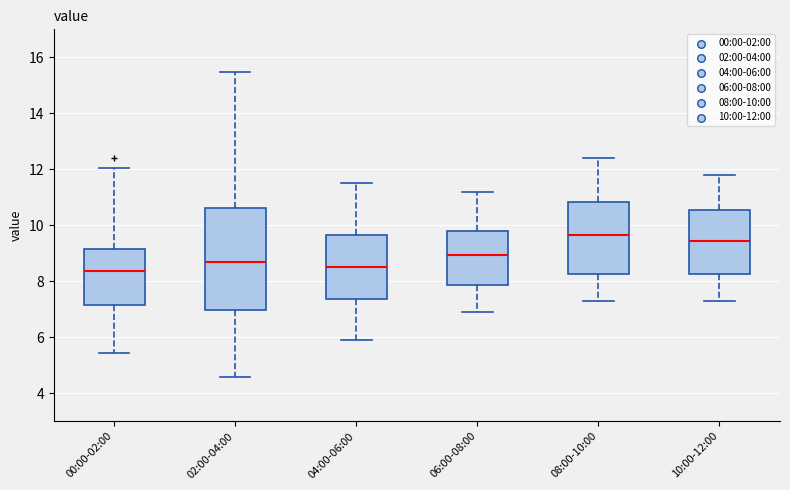

Reading left to right, transcribe this box plot: for each box, give where its median line is, the range the box spans, and where its two whiskers end, as read against the y-axis. The values are not printed on the chart, so give them approximately, as read against the axis.

00:00-02:00: median 8.4, box 7.2 to 9.2, whiskers 5.4 to 12.0
02:00-04:00: median 8.6, box 7.0 to 10.6, whiskers 4.6 to 15.4
04:00-06:00: median 8.6, box 7.4 to 9.6, whiskers 6.0 to 11.6
06:00-08:00: median 9.0, box 7.8 to 9.8, whiskers 7.0 to 11.2
08:00-10:00: median 9.6, box 8.2 to 10.8, whiskers 7.4 to 12.4
10:00-12:00: median 9.4, box 8.2 to 10.6, whiskers 7.4 to 11.8